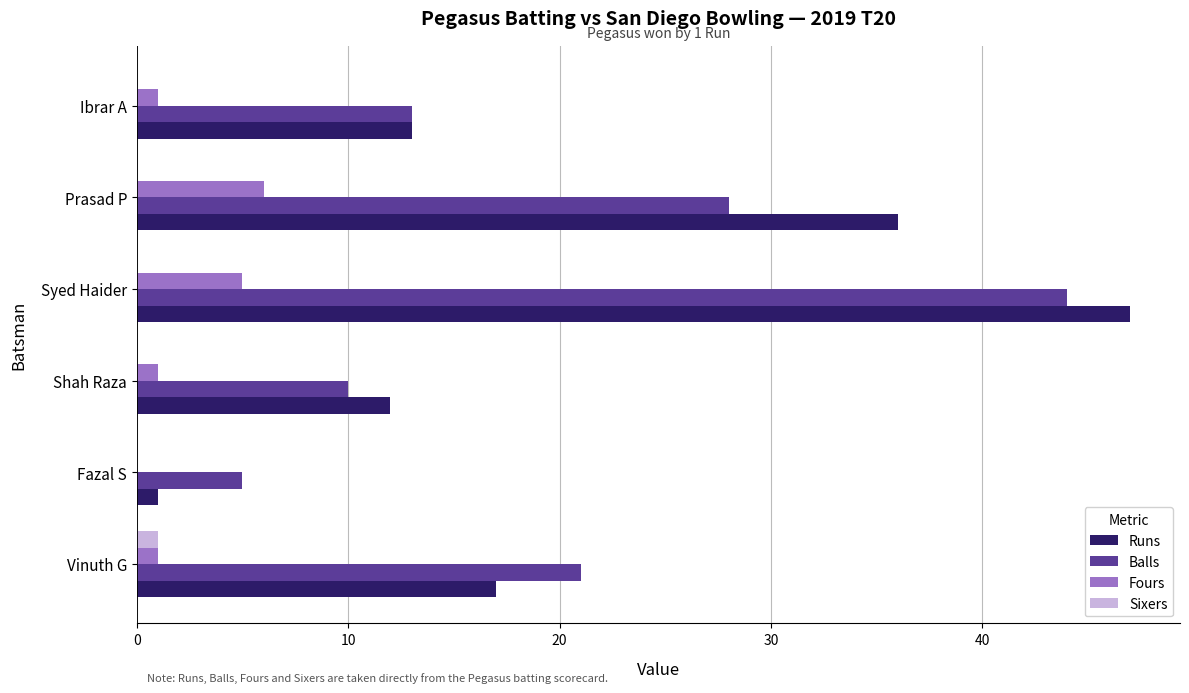

Which series changed the most between Fazal S and Prasad P?

Runs